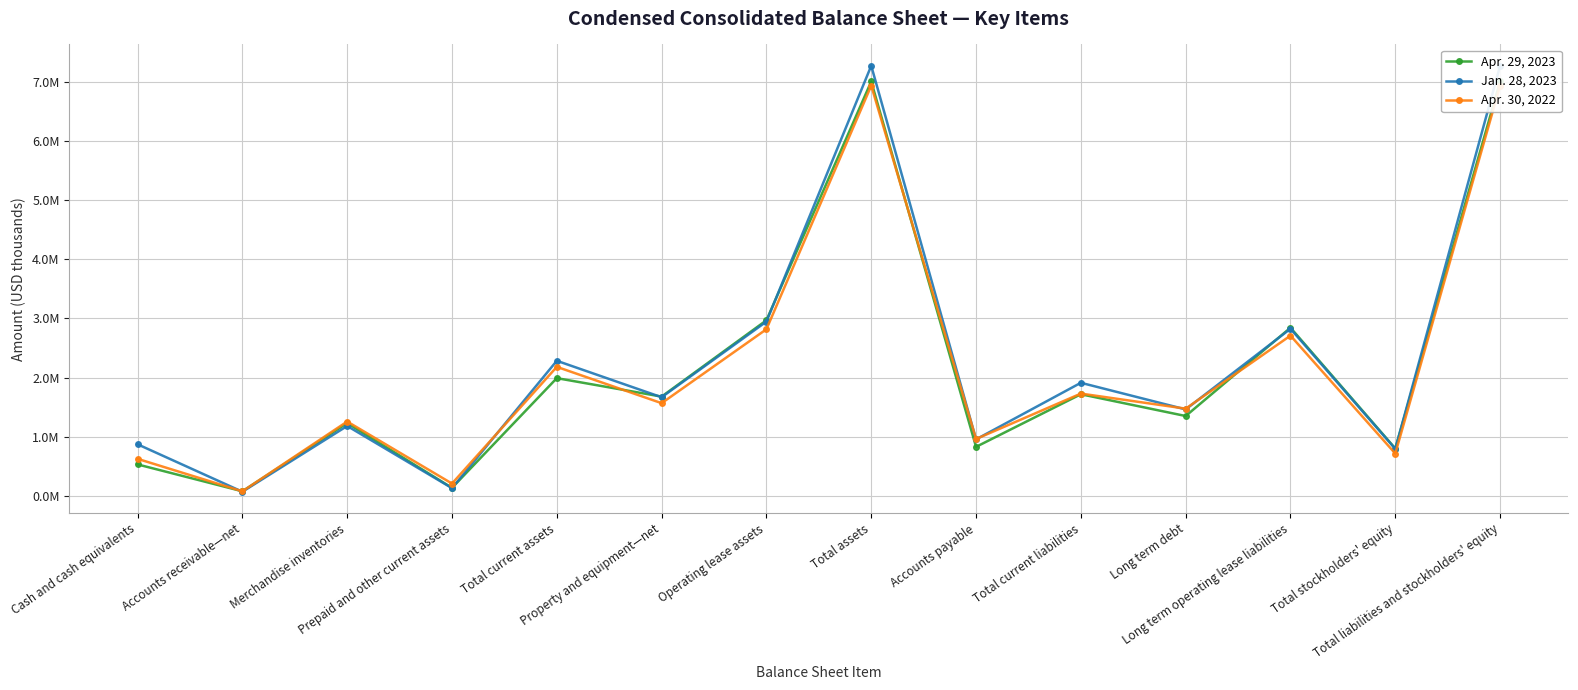

How many interior local peaks does the Jan. 28, 2023 series have?

5